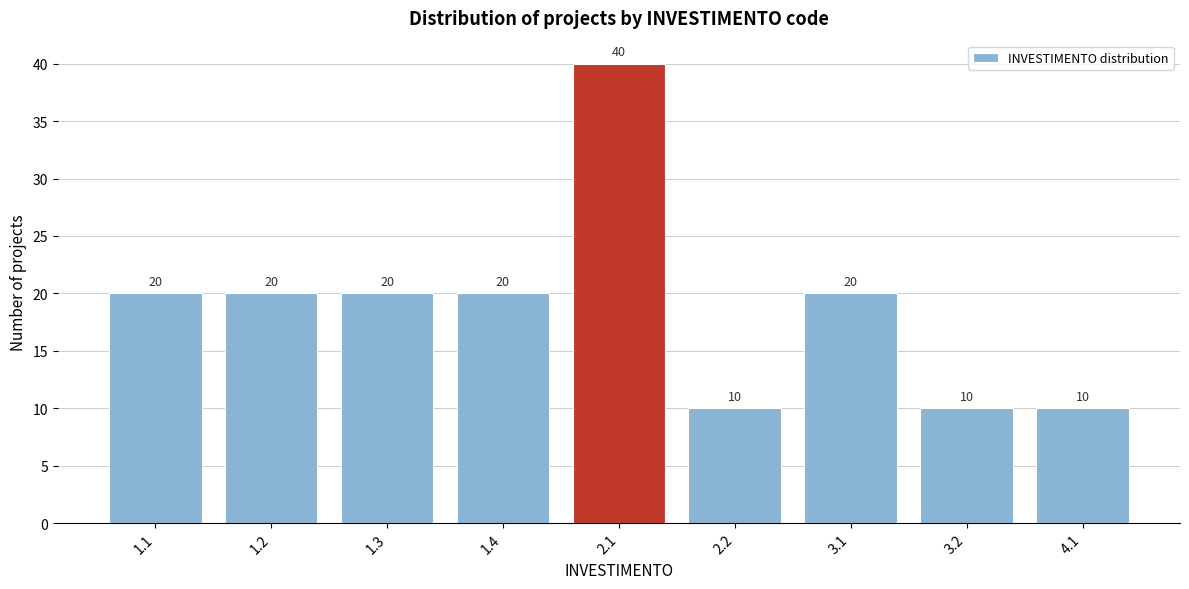

Reading left to right, list all the values displayed in this chart.

1.1=20	1.2=20	1.3=20	1.4=20	2.1=40	2.2=10	3.1=20	3.2=10	4.1=10